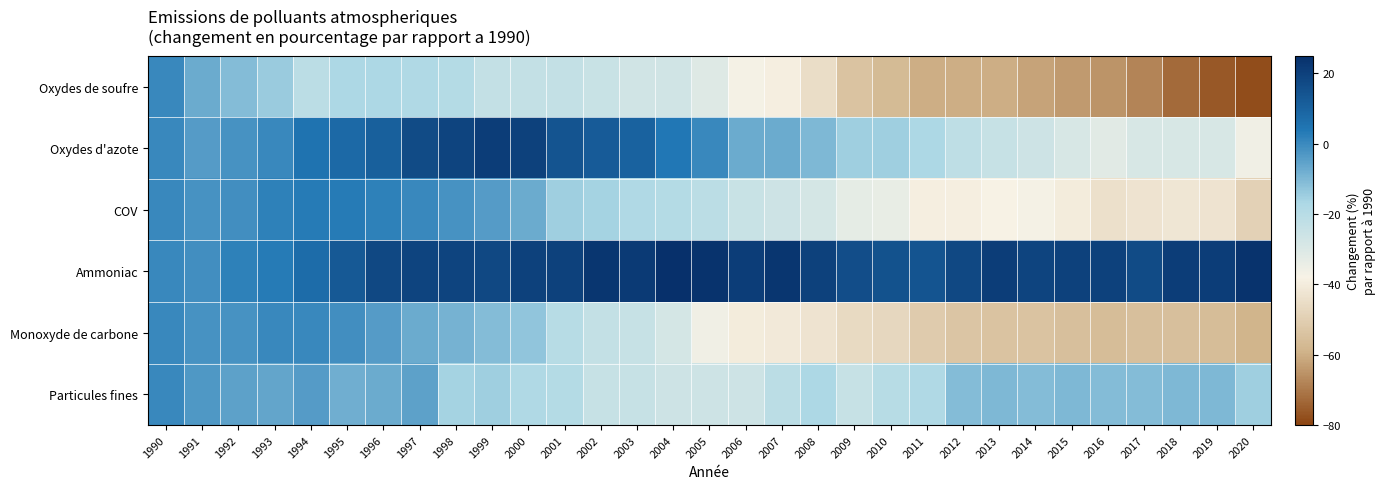

What is the smallest value displayed?

-78